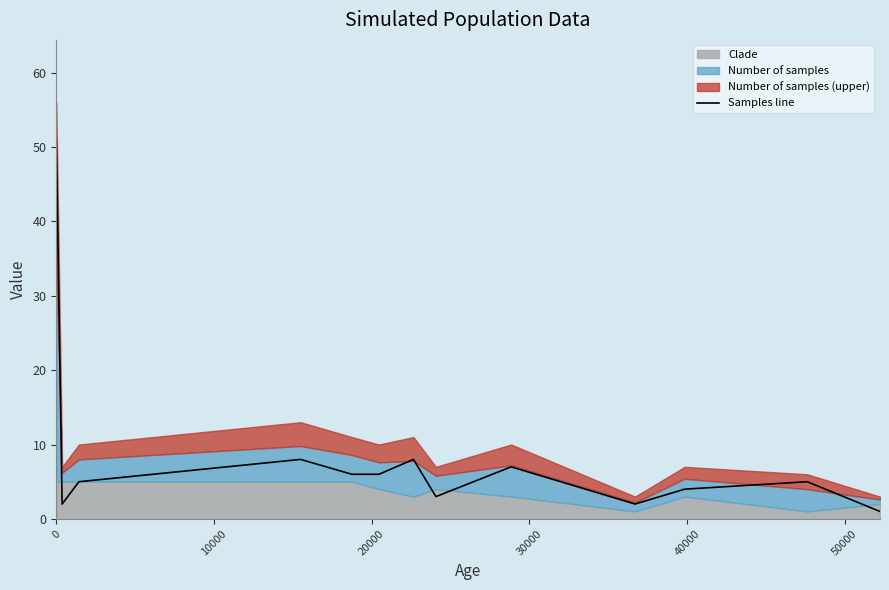

What is the smallest value displayed?

1